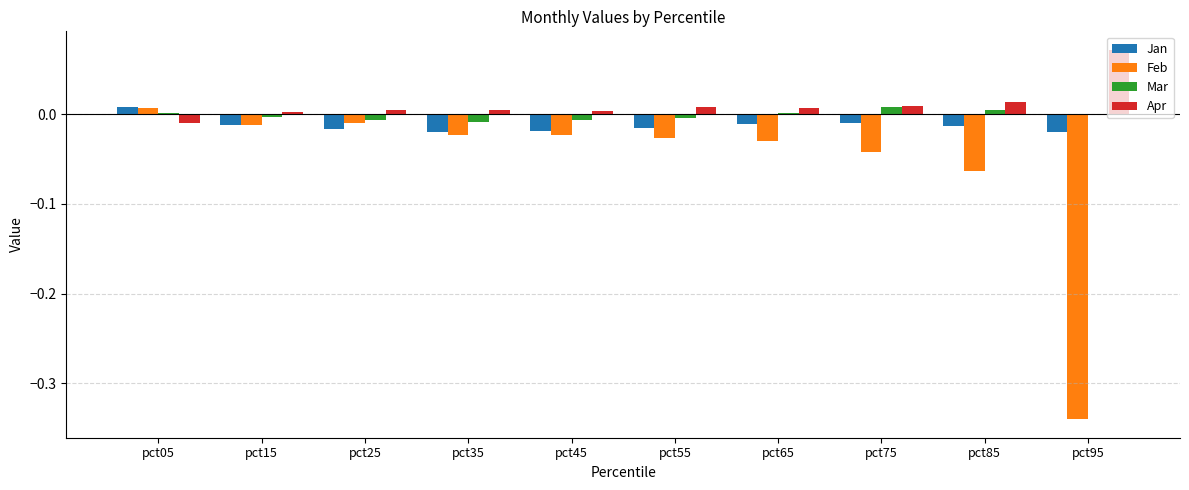

At which category is the sum across all series the highest?

pct05